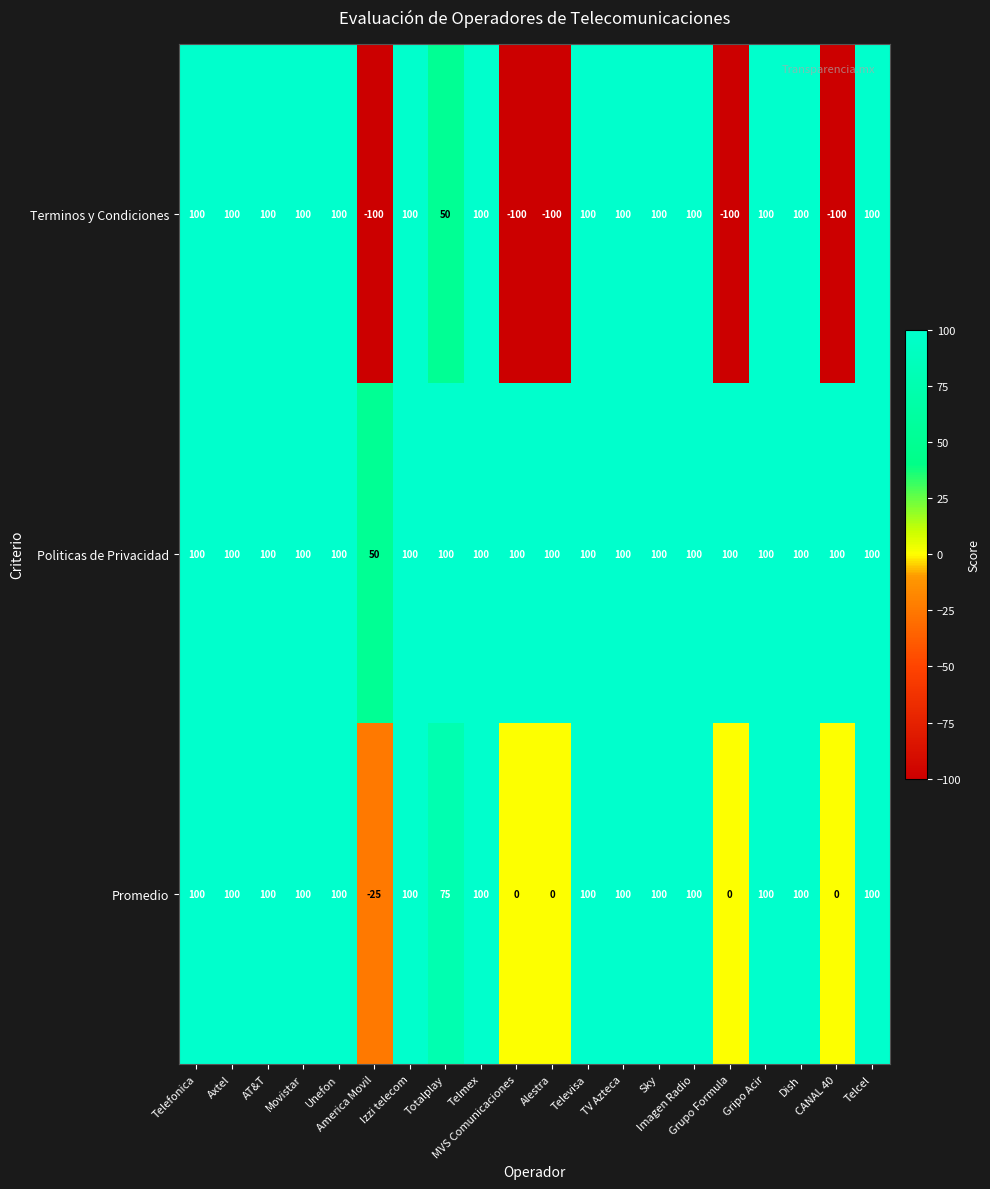

What is the difference between the maximum and minimum values in the Promedio series?

125